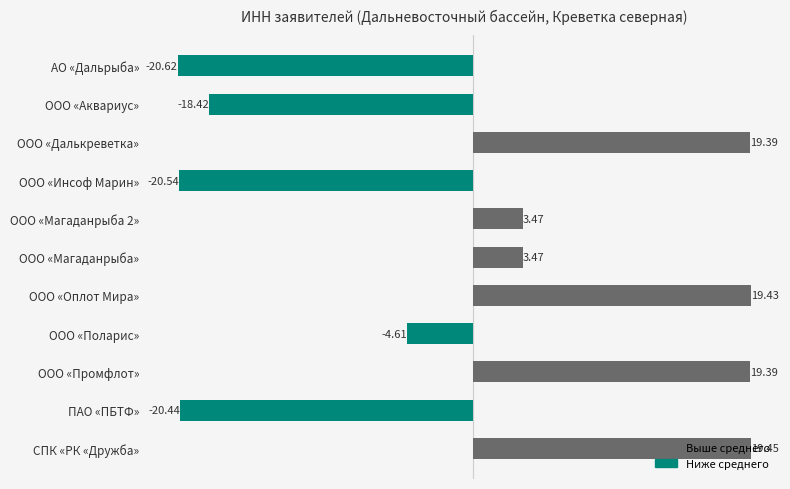

Which has a higher value, ООО «Инсоф Марин» or ООО «Аквариус»?

ООО «Аквариус»